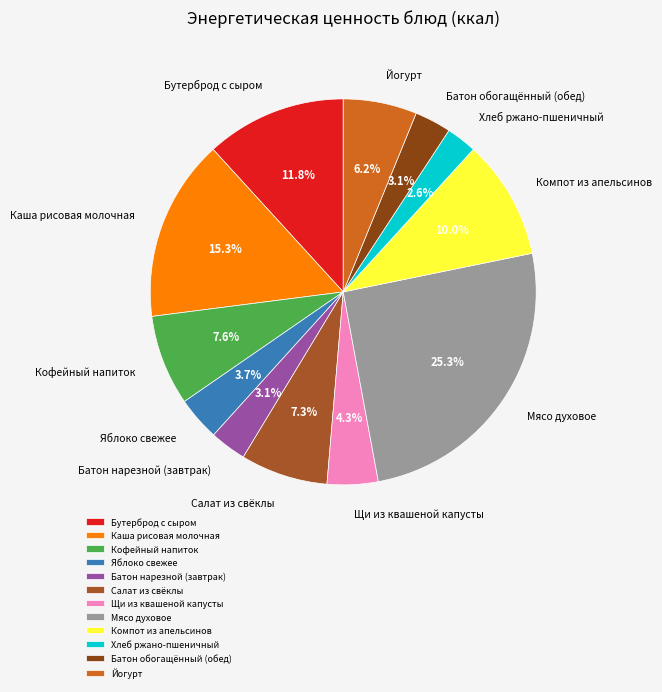

Count the number of slices in the pie.

12